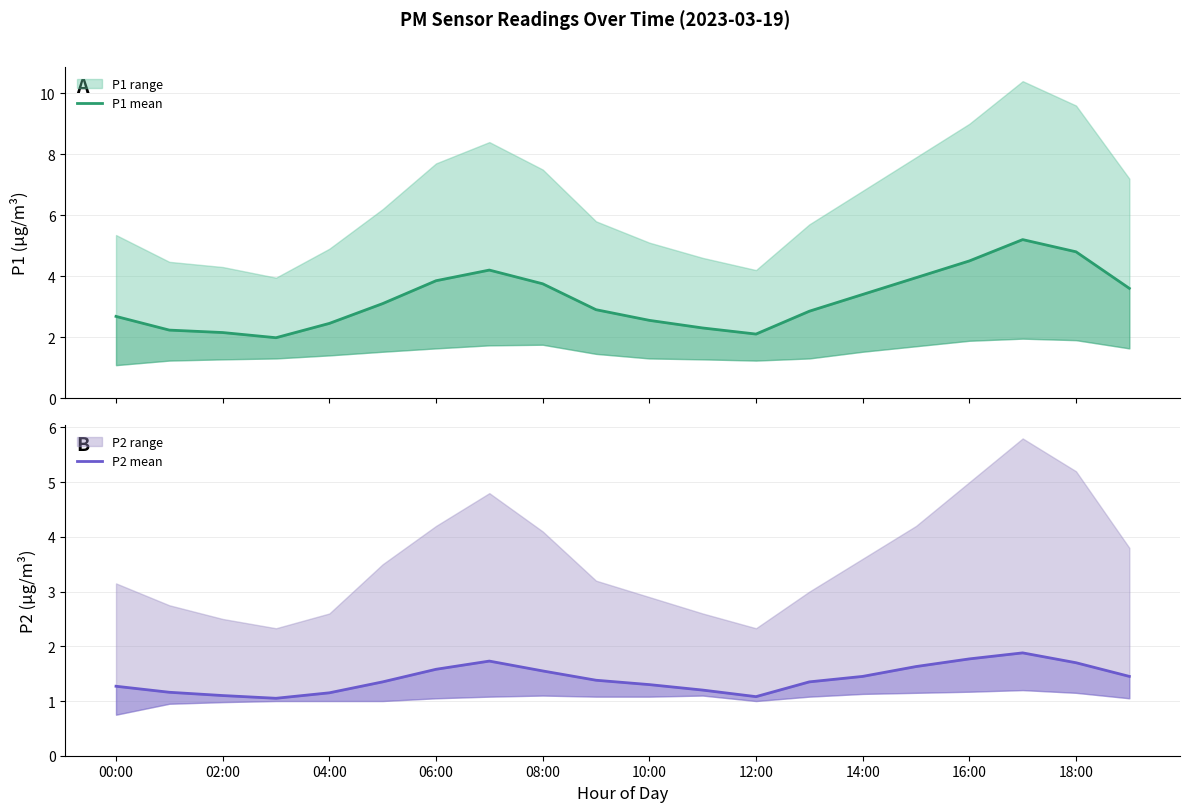

At 18:00, list the series in order from smallest to largest.

P2 mean, P1 mean